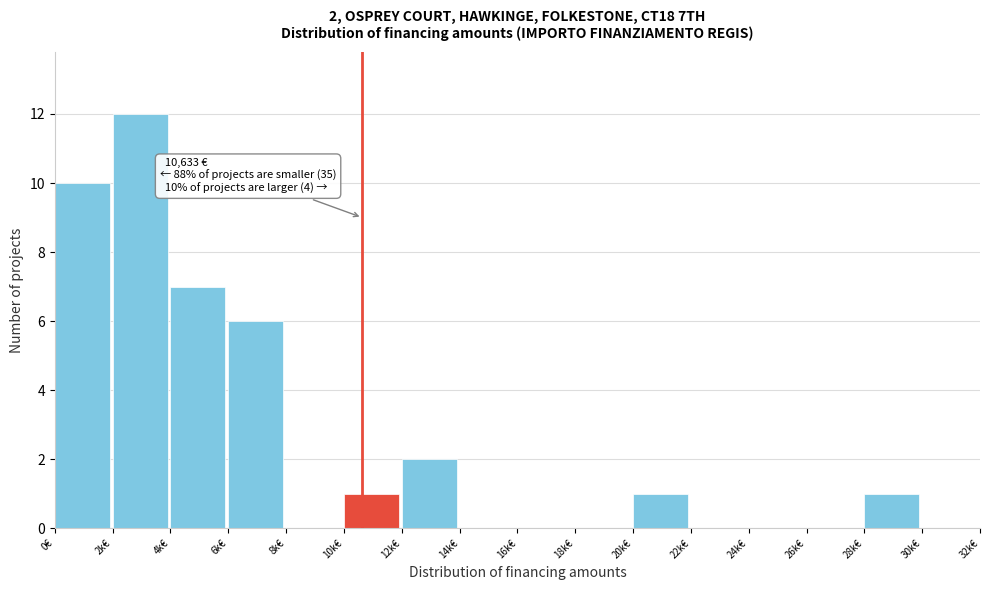

Reading left to right, list all the values displayed in this chart.

0€=10	2k€=12	4k€=7	6k€=6	8k€=0	10k€=1	12k€=2	14k€=0	16k€=0	18k€=0	20k€=1	22k€=0	24k€=0	26k€=0	28k€=1	30k€=0